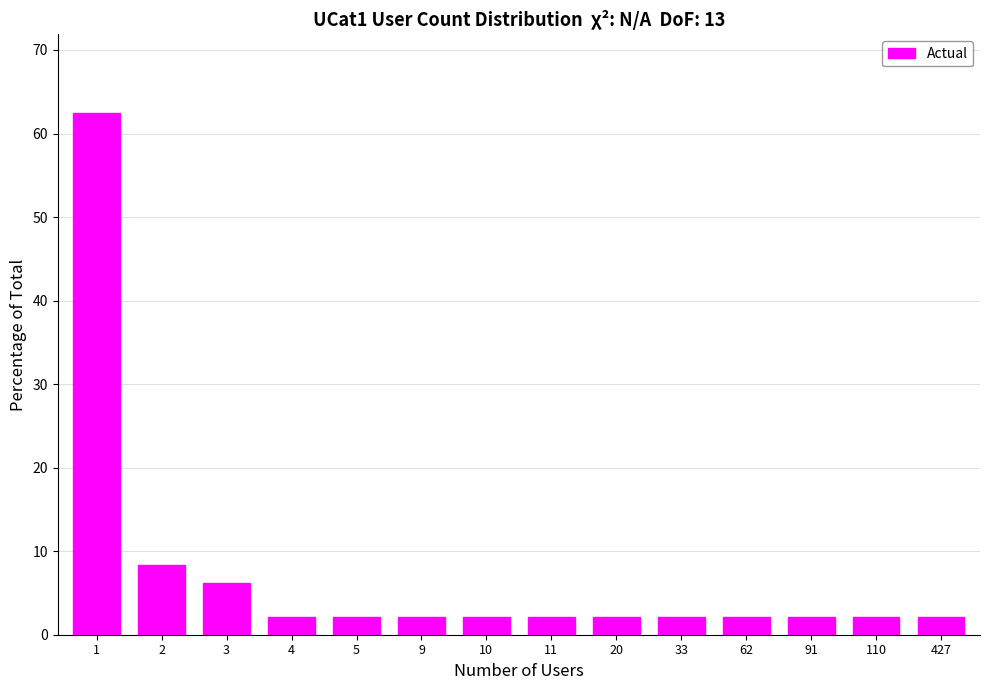

What is the average value?

7.1